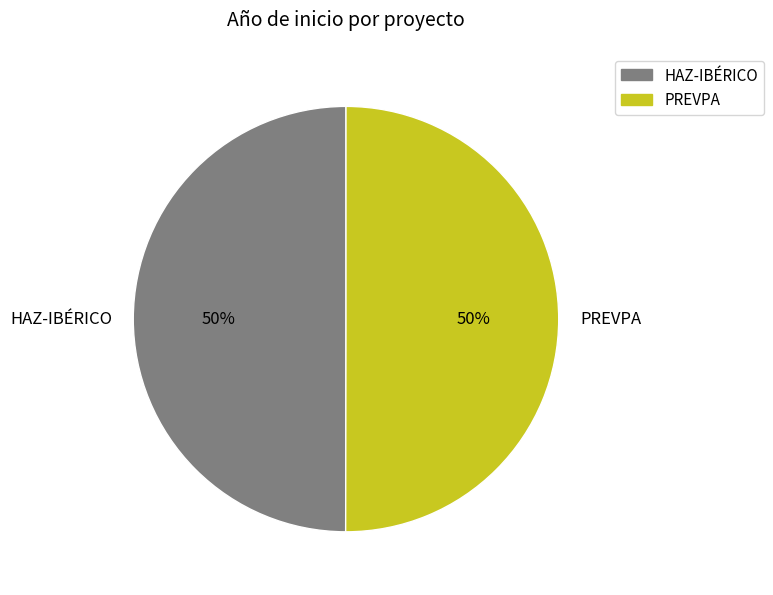

How many slices are in this pie chart?

2